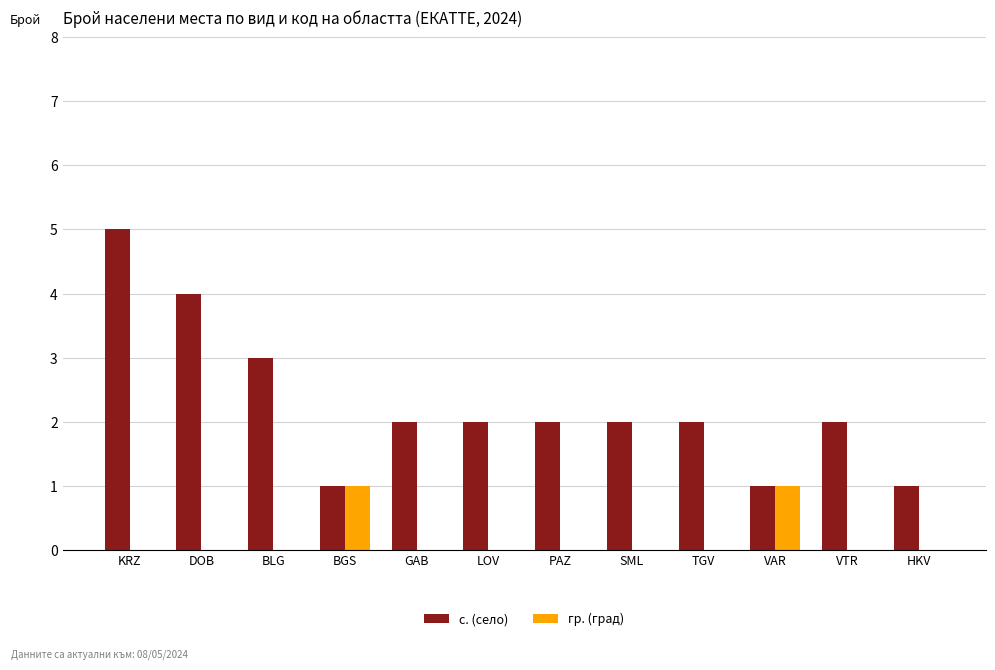

How many groups of bars are there?

12